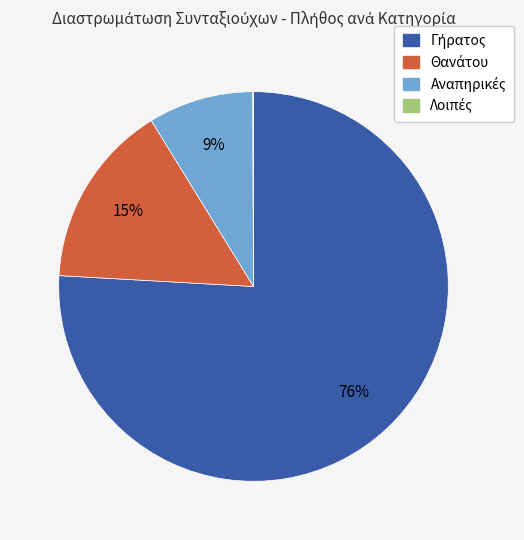

To the nearest percent, what is the average slice percentage?

25%